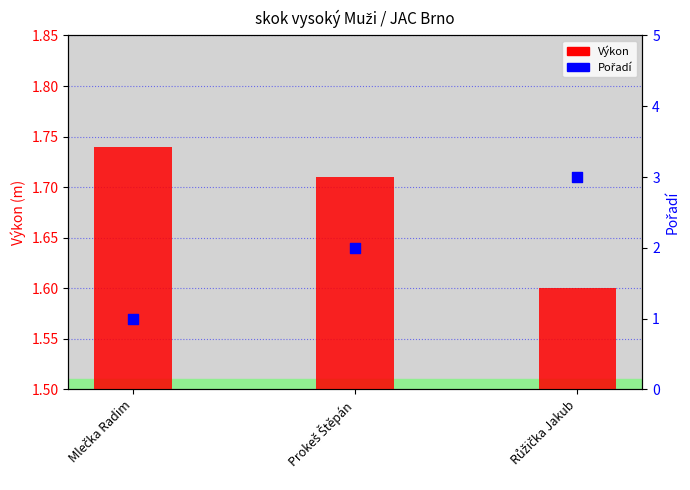

At which category is the sum across all series the highest?

Růžička Jakub